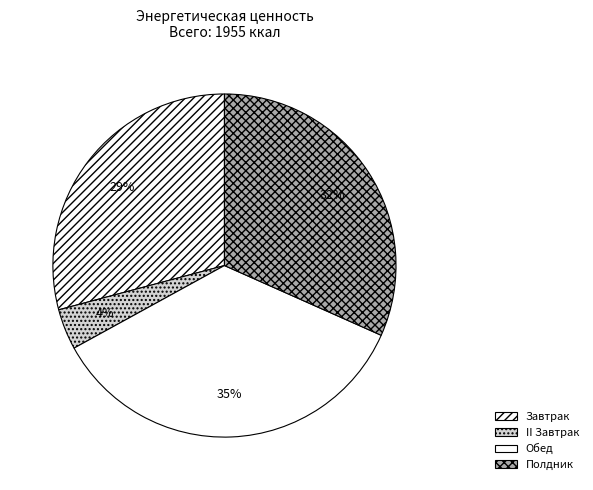

Which slice is the smallest?

II Завтрак